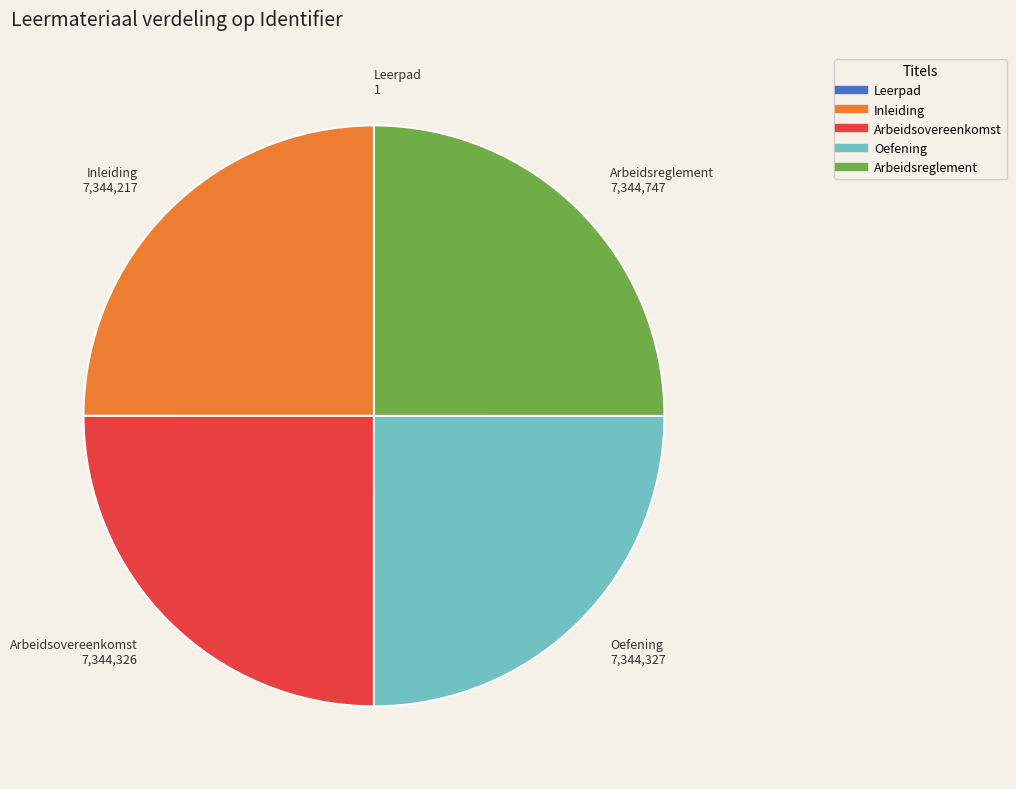

Does any single category account for the majority?

No